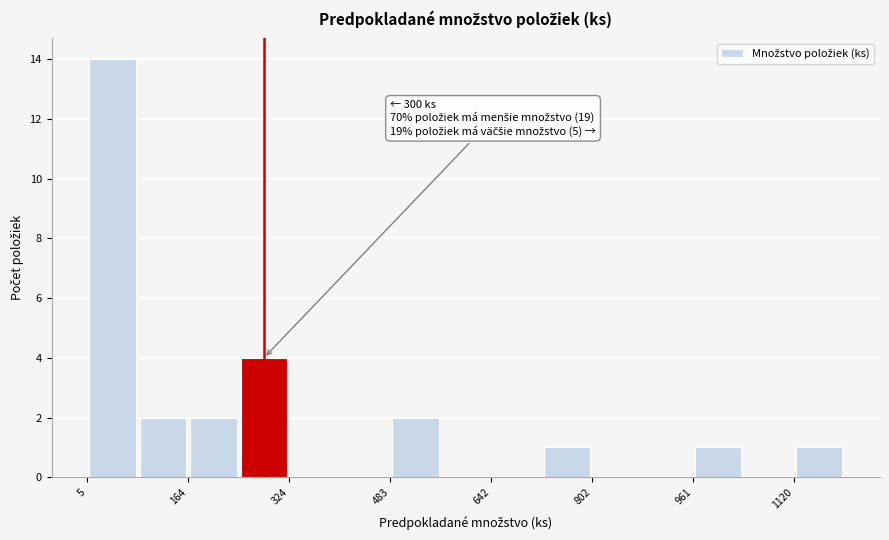

Around what value on the x-axis is the tallest bar? Give the approximate position of its centre, as read against the axis.

40